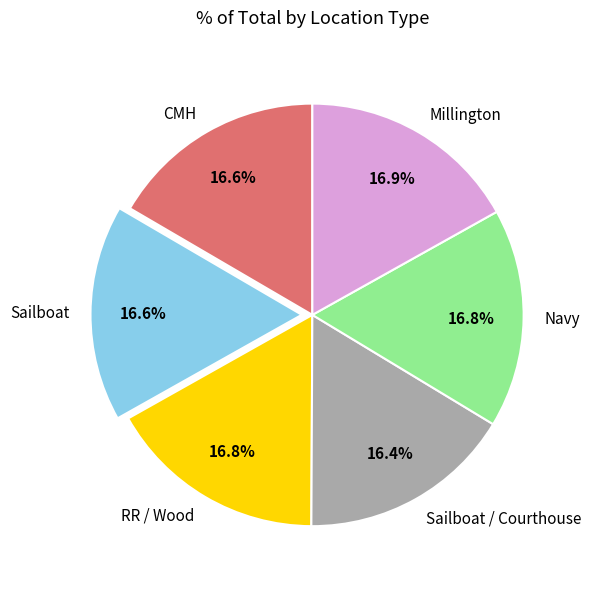

Is Navy the majority of the pie?

No